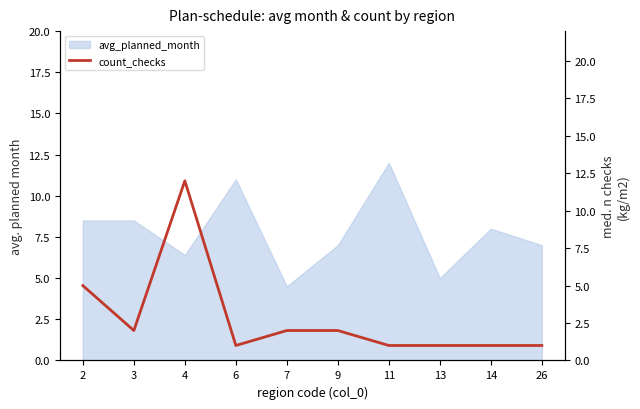

Is it true that avg_planned_month equals 8.5 at 3?

True